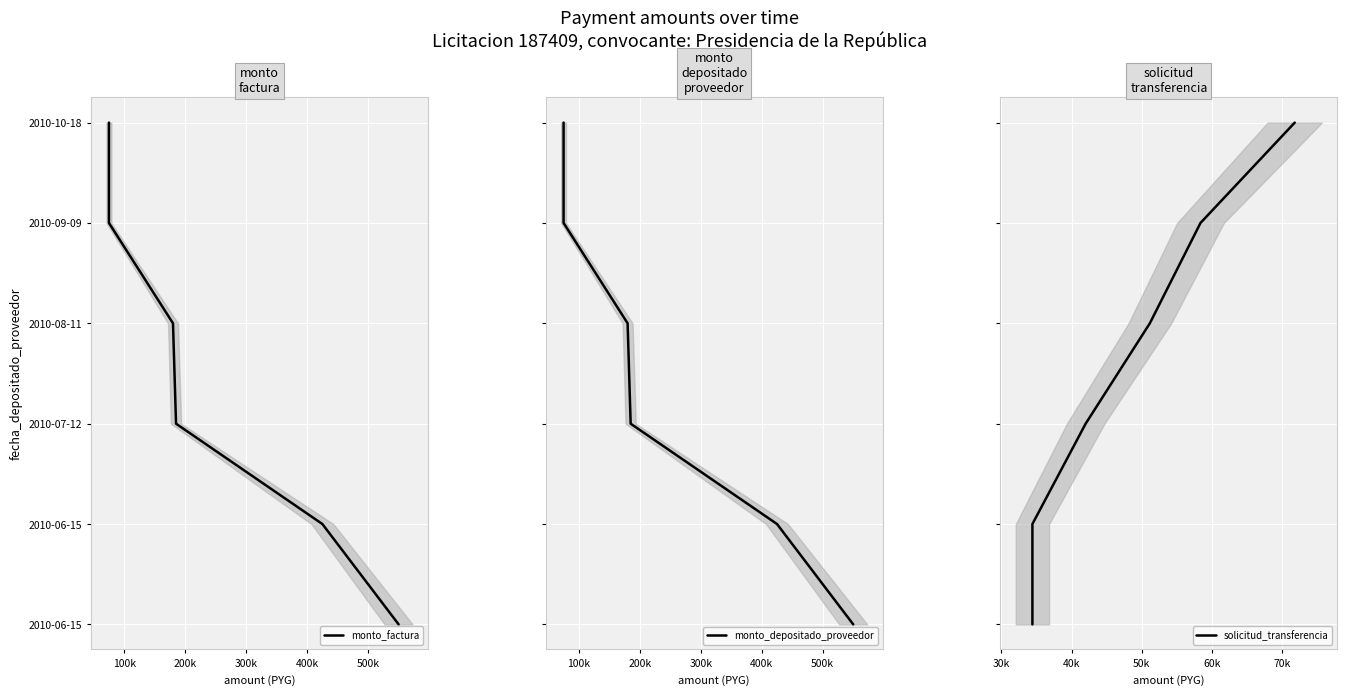

At 500k, list the series in order from largest to smallest.

monto_factura, monto_depositado_proveedor, solicitud_transferencia